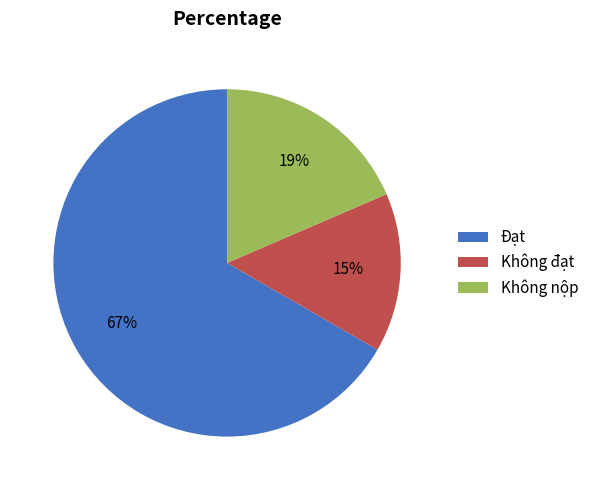

Is Đạt the majority of the pie?

Yes